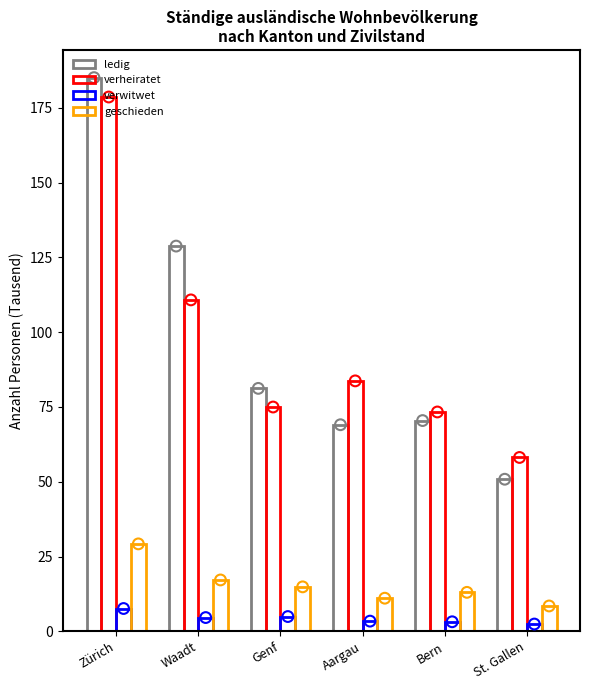

Which series reaches the minimum Y coordinate?

verwitwet